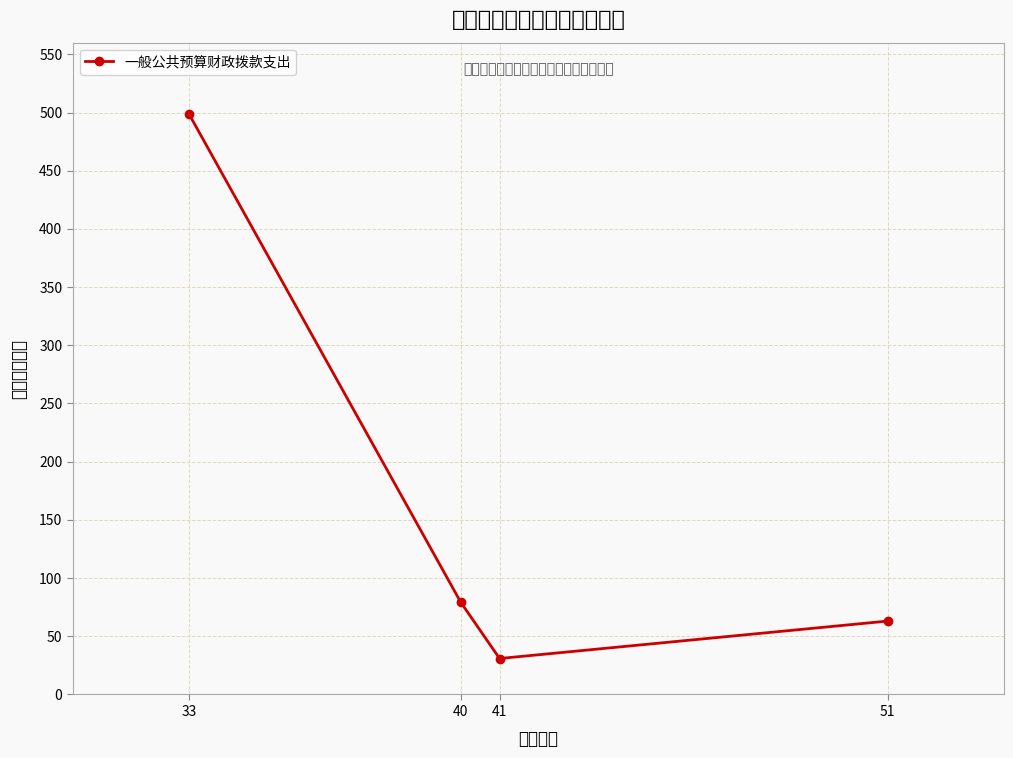

List the labels in order of value, smallest first.

41, 51, 40, 33